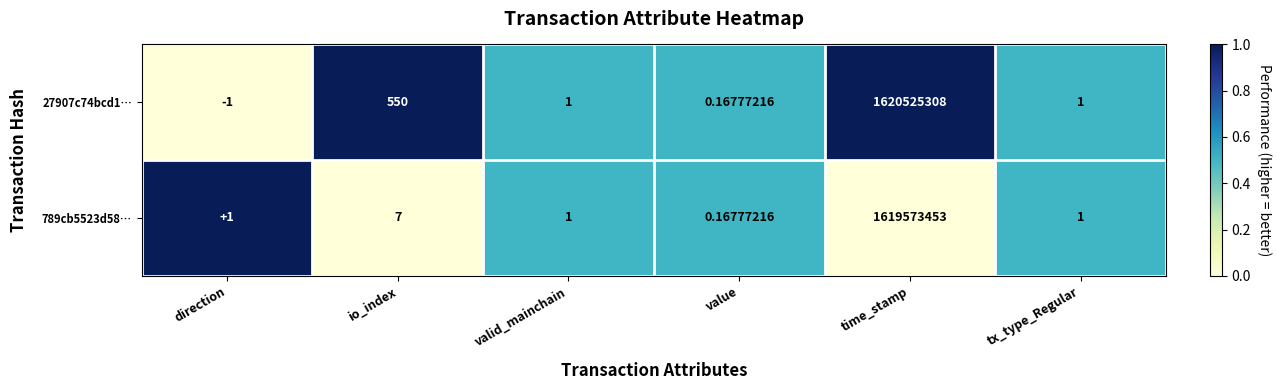

At time_stamp, list the series in order from smallest to largest.

789cb5523d58…, 27907c74bcd1…